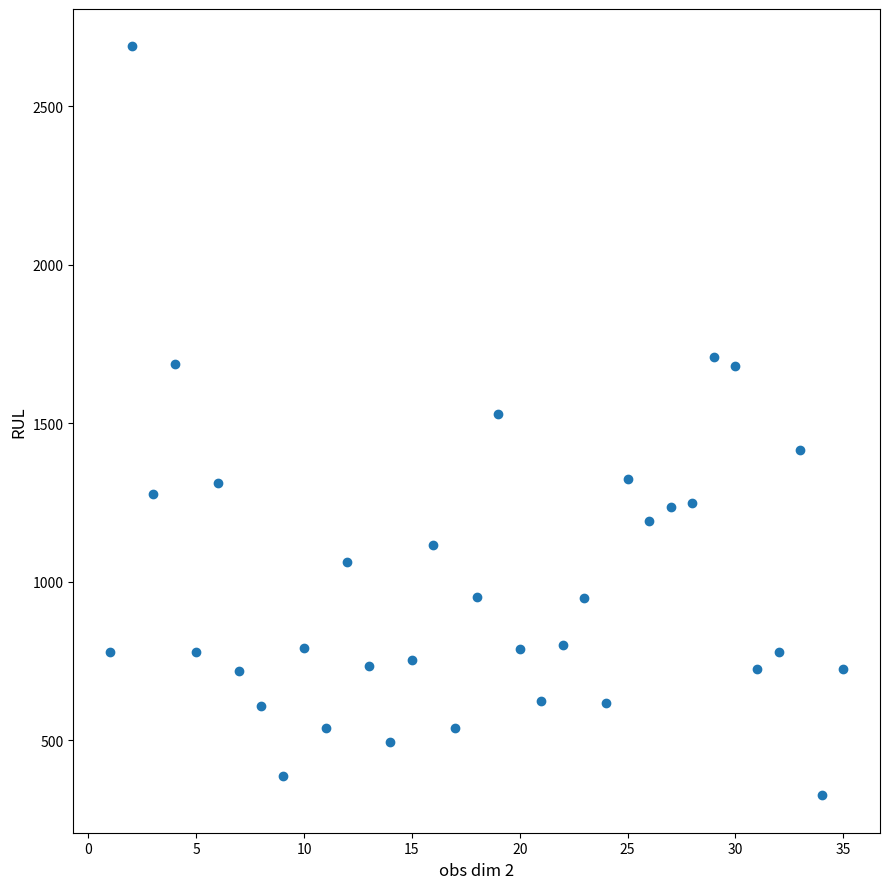

What is the range of X values (max minus min)?

34.0